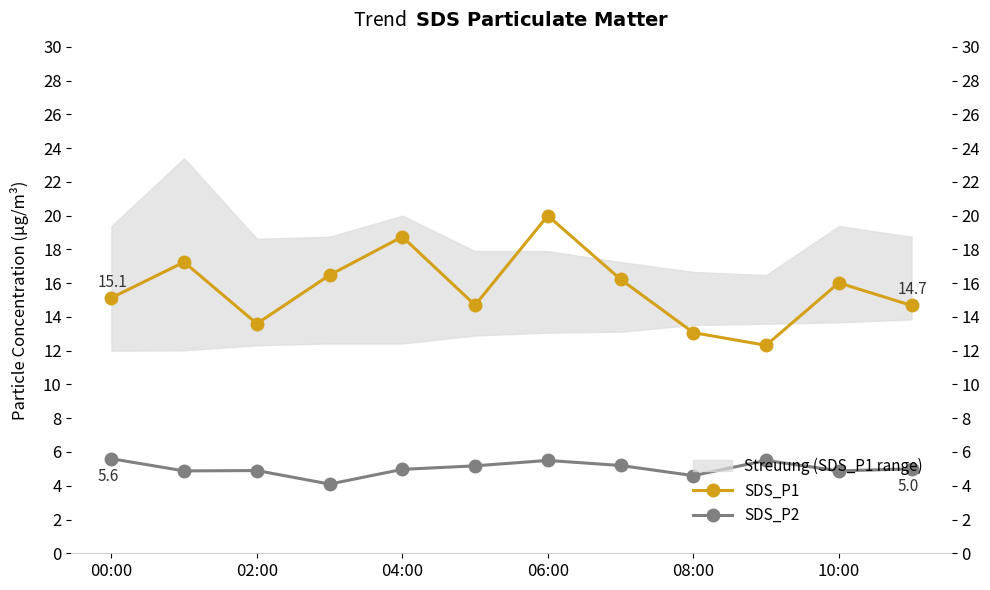

What is the average value of the SDS_P2 series?

5.0